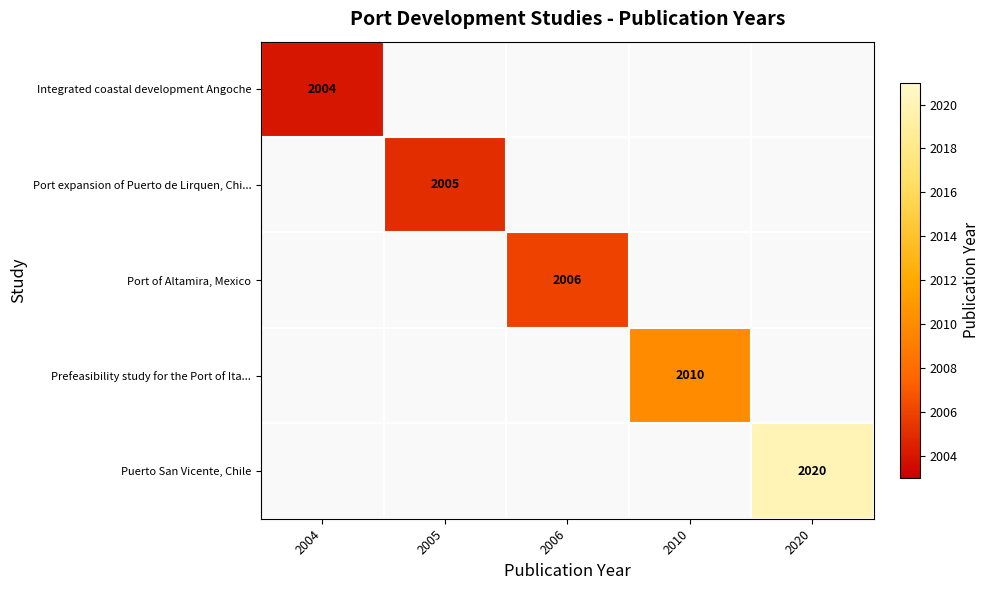

The Port expansion of Puerto de Lirquen, Chi... series shows 2005 at 2005. True or false?

True